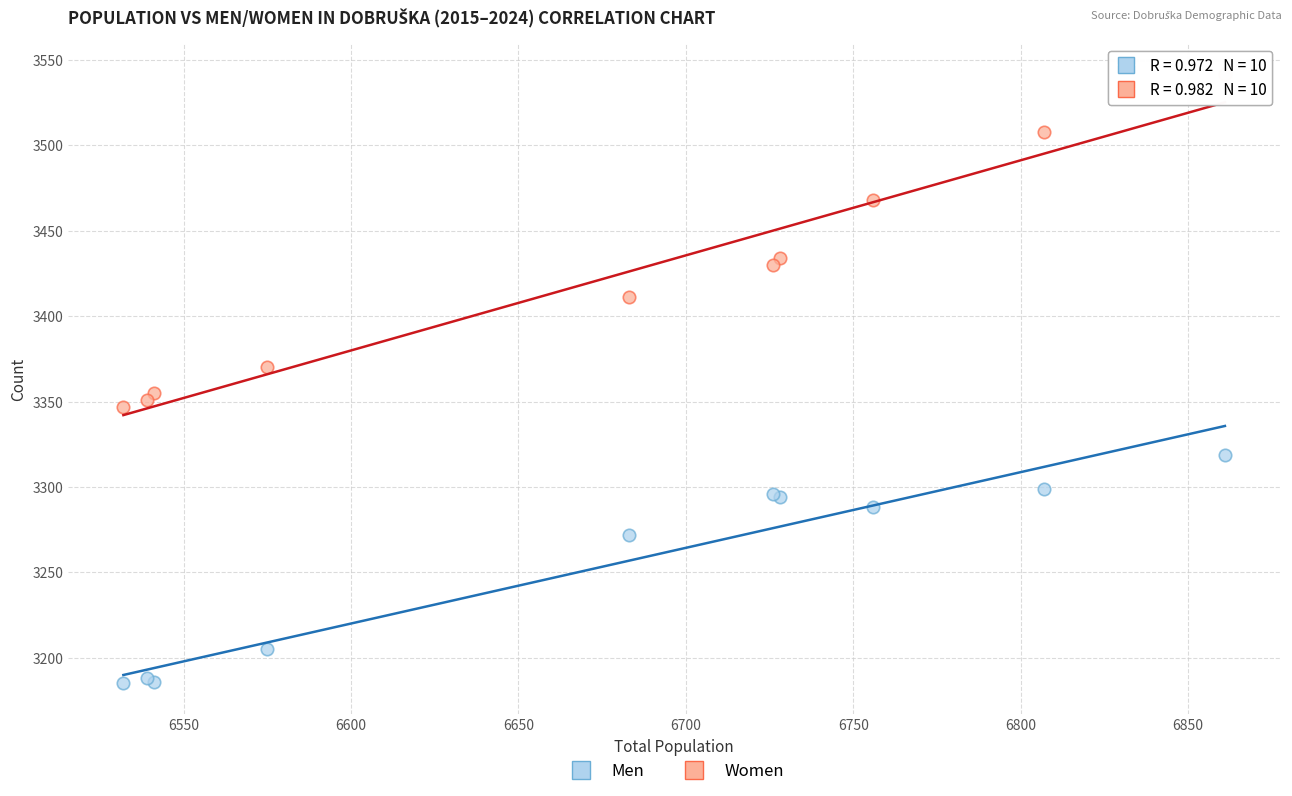

Which series contains the lowest Y value?

Men